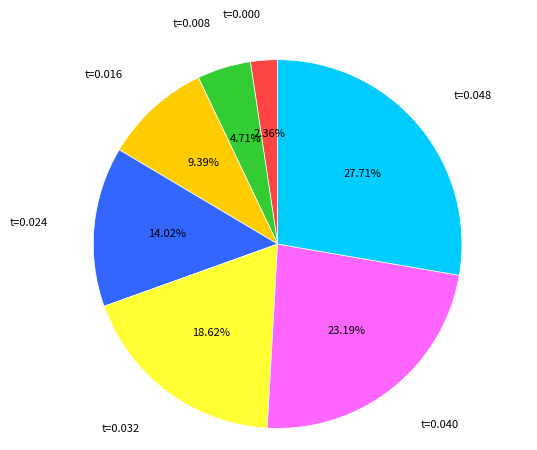

Is there a majority slice in this chart?

No